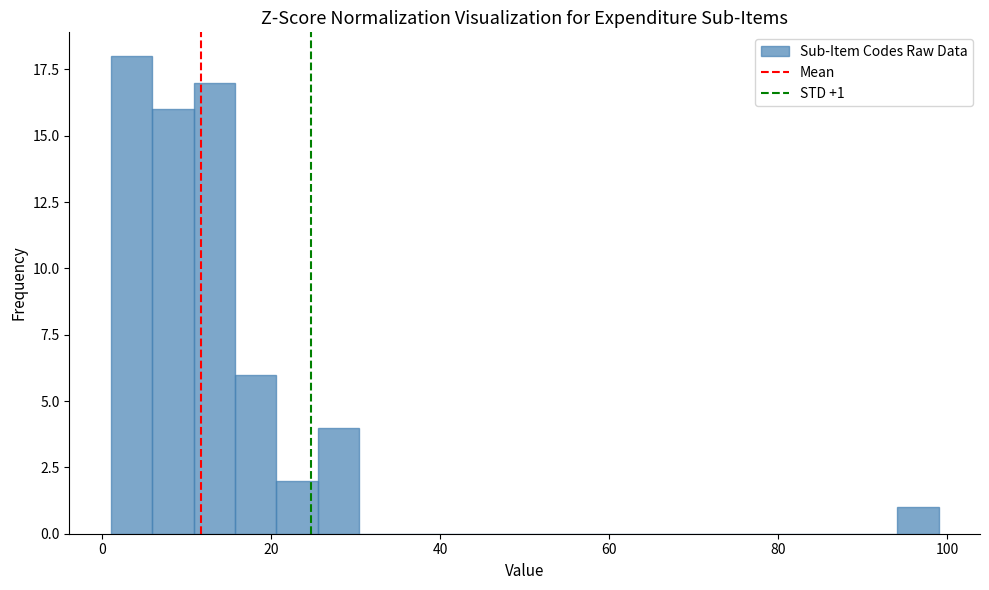

Around what value on the x-axis is the tallest bar? Give the approximate position of its centre, as read against the axis.

4